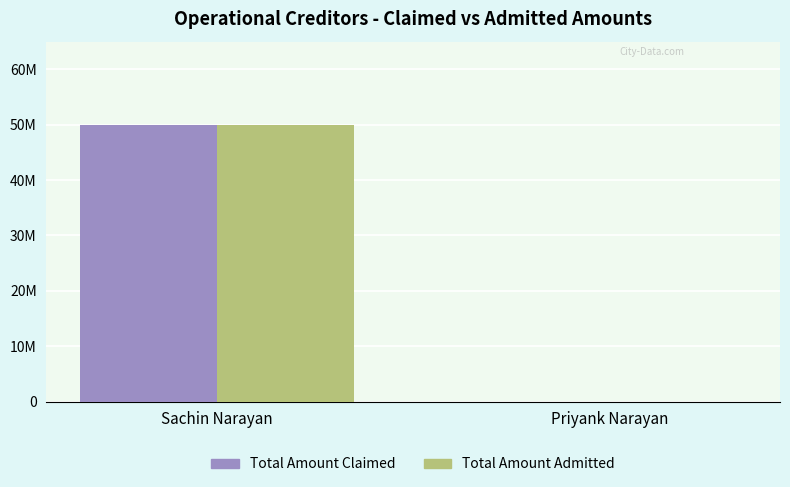

Which label corresponds to the smallest value in the chart?

Priyank Narayan